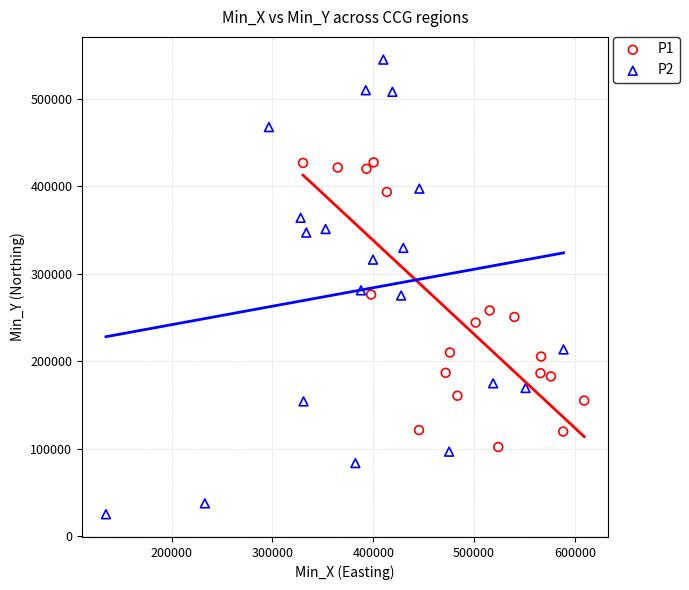

Which series contains the lowest Y value?

P2